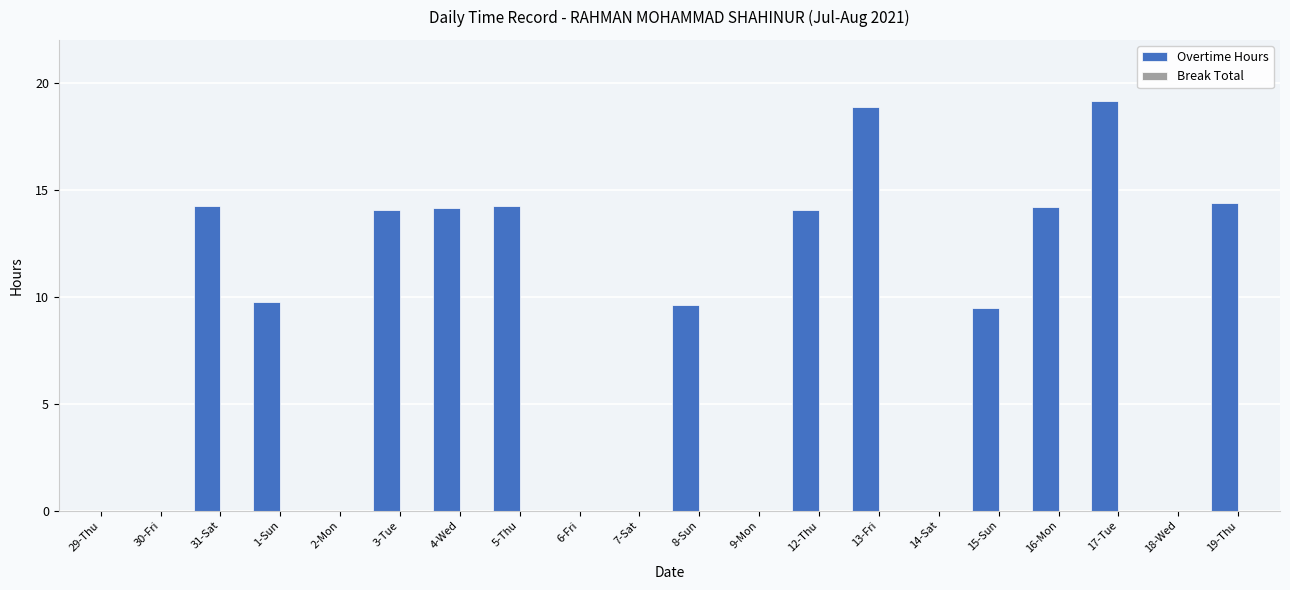

What is the maximum value shown in the chart?

19.2